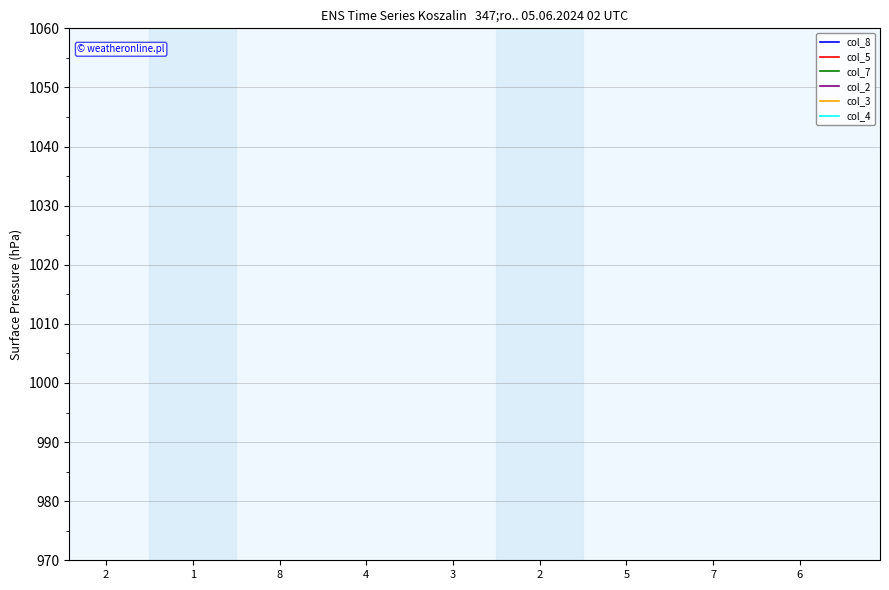

Count the number of data series in this chart.

6